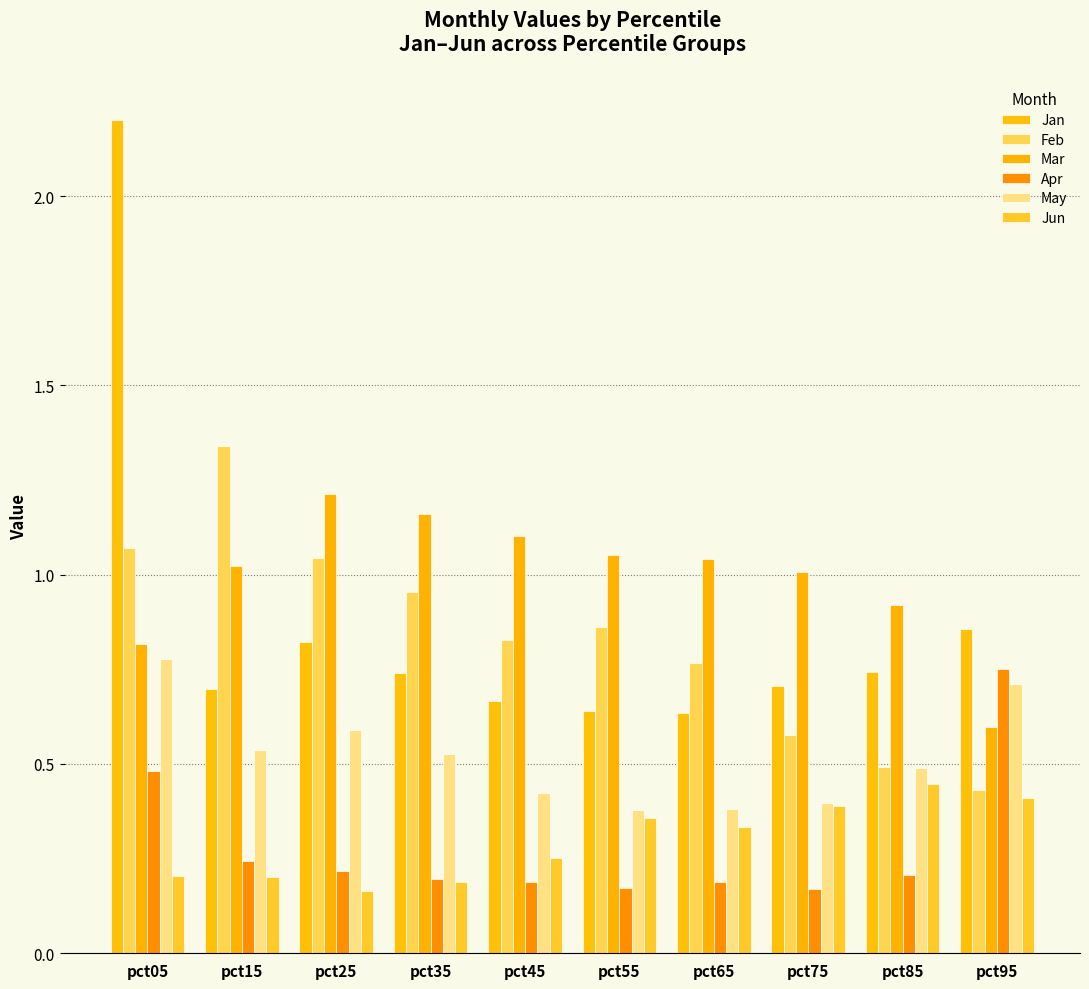

What is the maximum value shown in the chart?

2.2